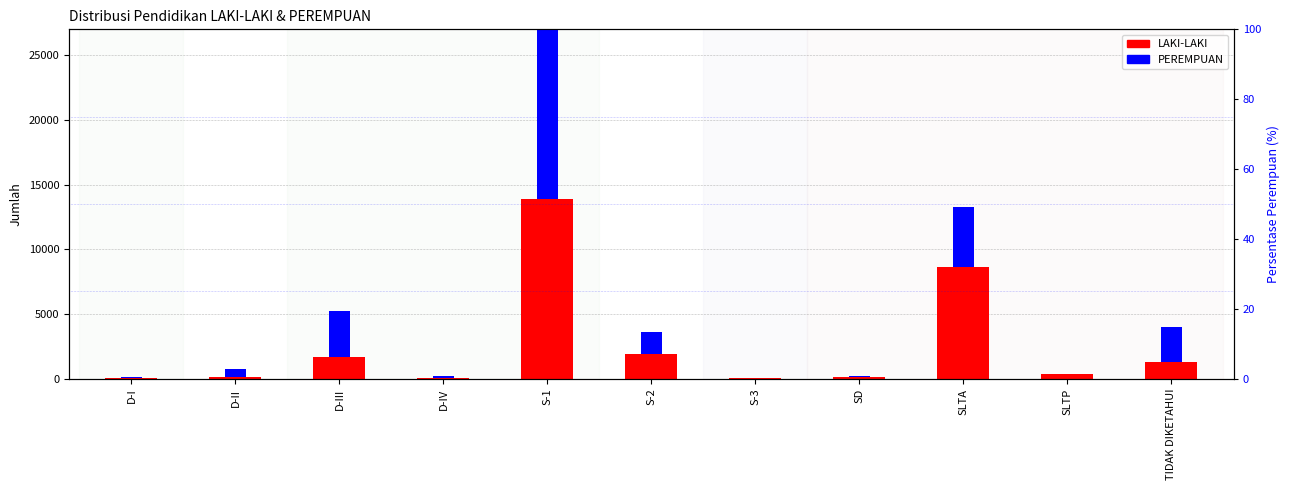

Reading left to right, extract all data points from this chart.

LAKI-LAKI: 42	156	1702	78	13859	1912	46	162	8675	374	1295
PEREMPUAN: 116	588	3568	116	23422	1733	26	45	4559	30	2699